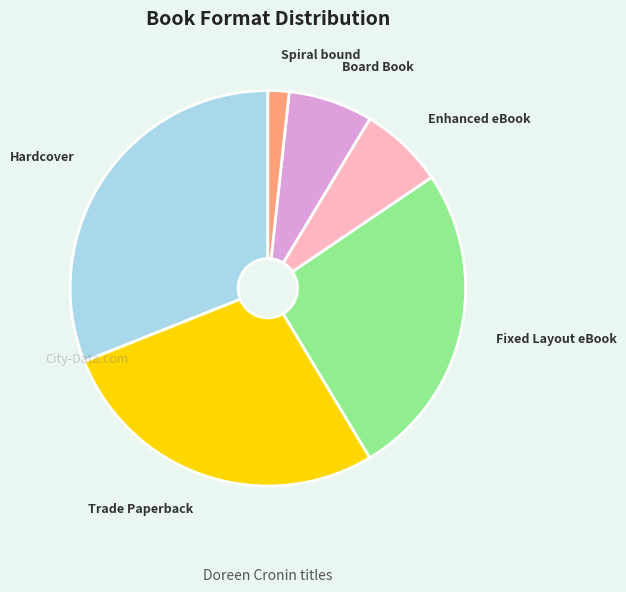

Is the sum of Board Book and Hardcover greater than half?

No